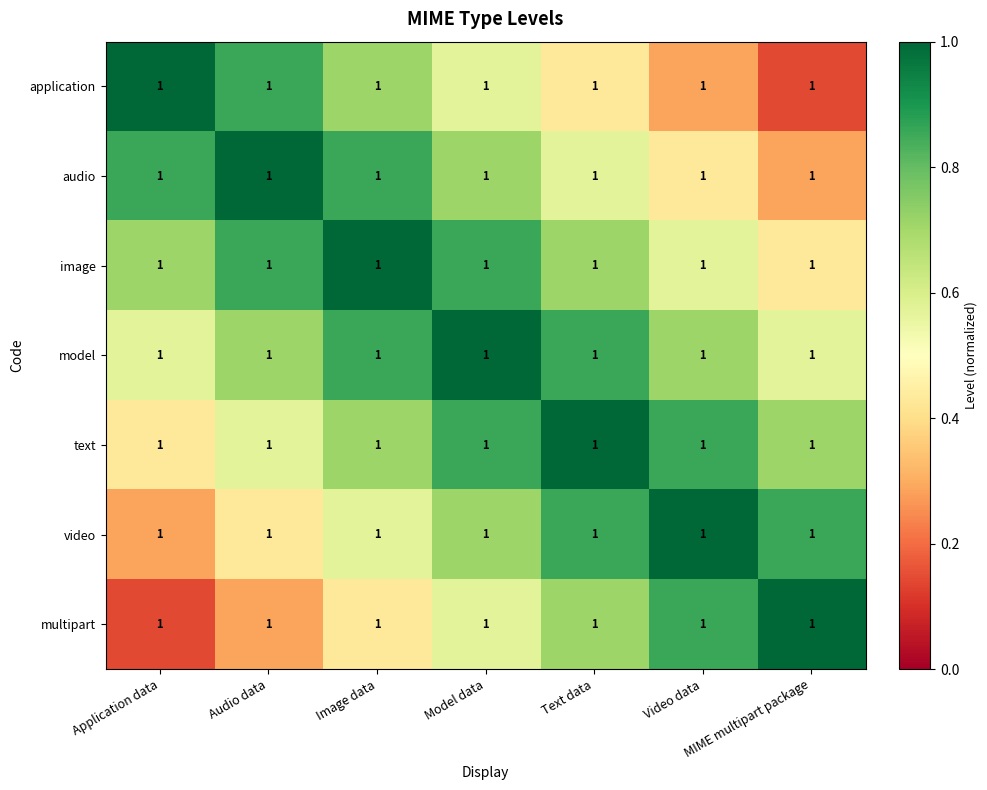

Which category has the highest value in the image series?

Image data